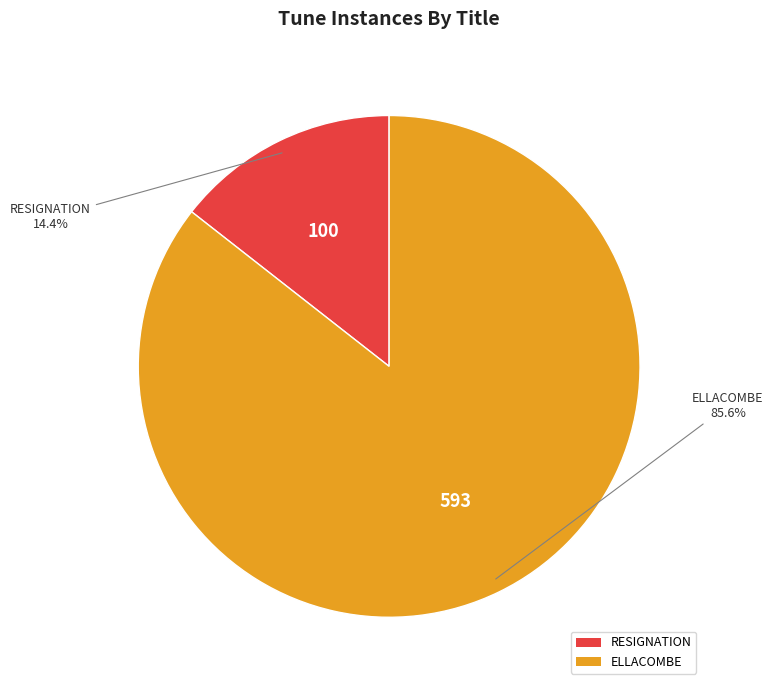

How many segments does this pie chart have?

2